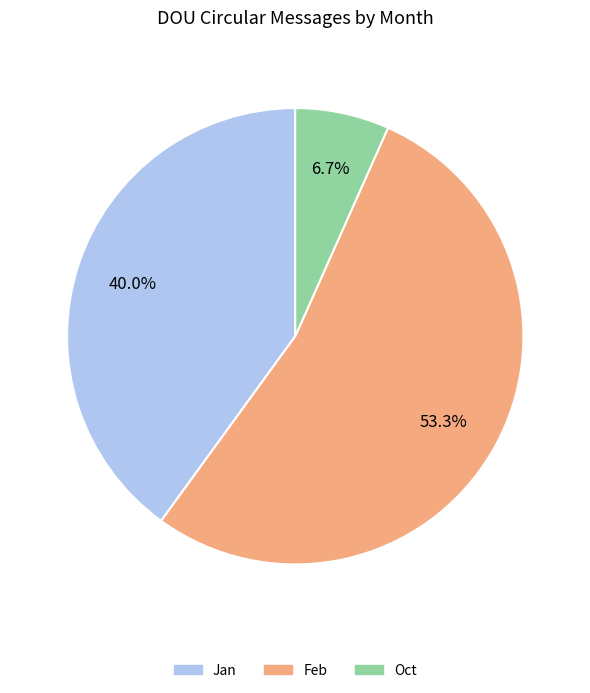

Which slice represents more than half of the pie?

Feb